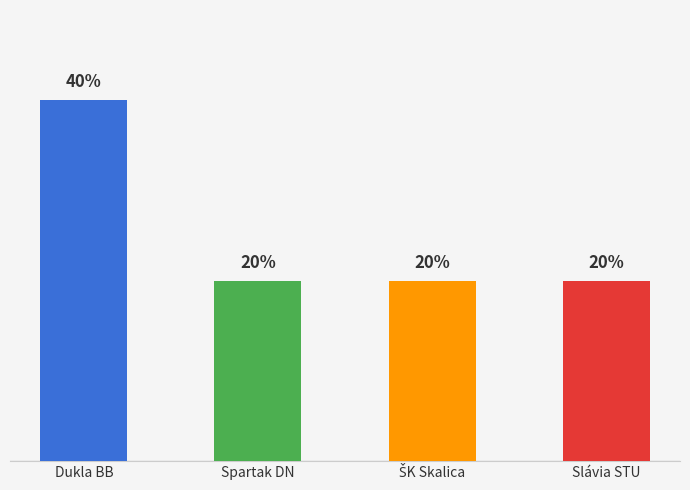

Count the number of categories in the chart.

4